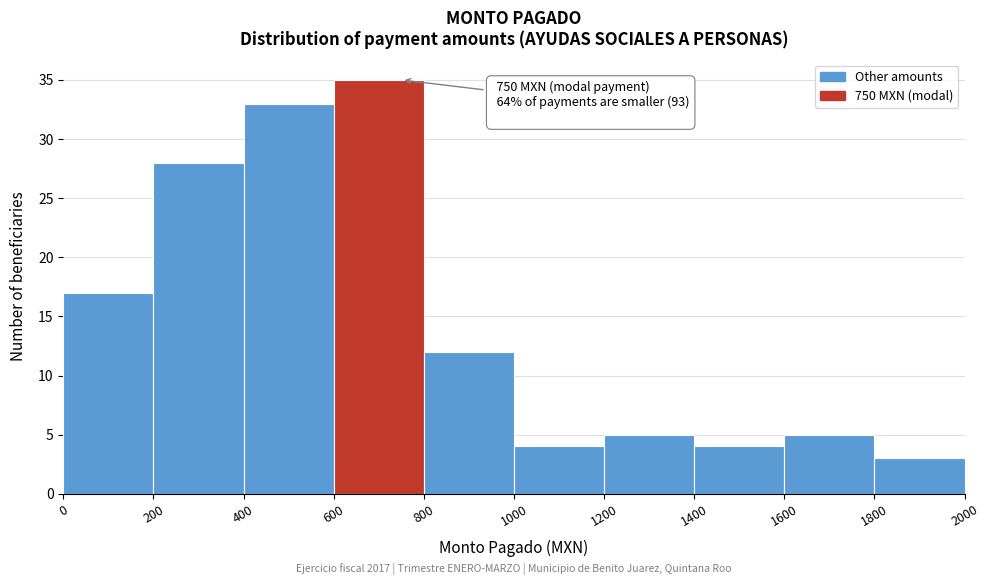

Which range on the x-axis has the tallest bar?

600 to 800